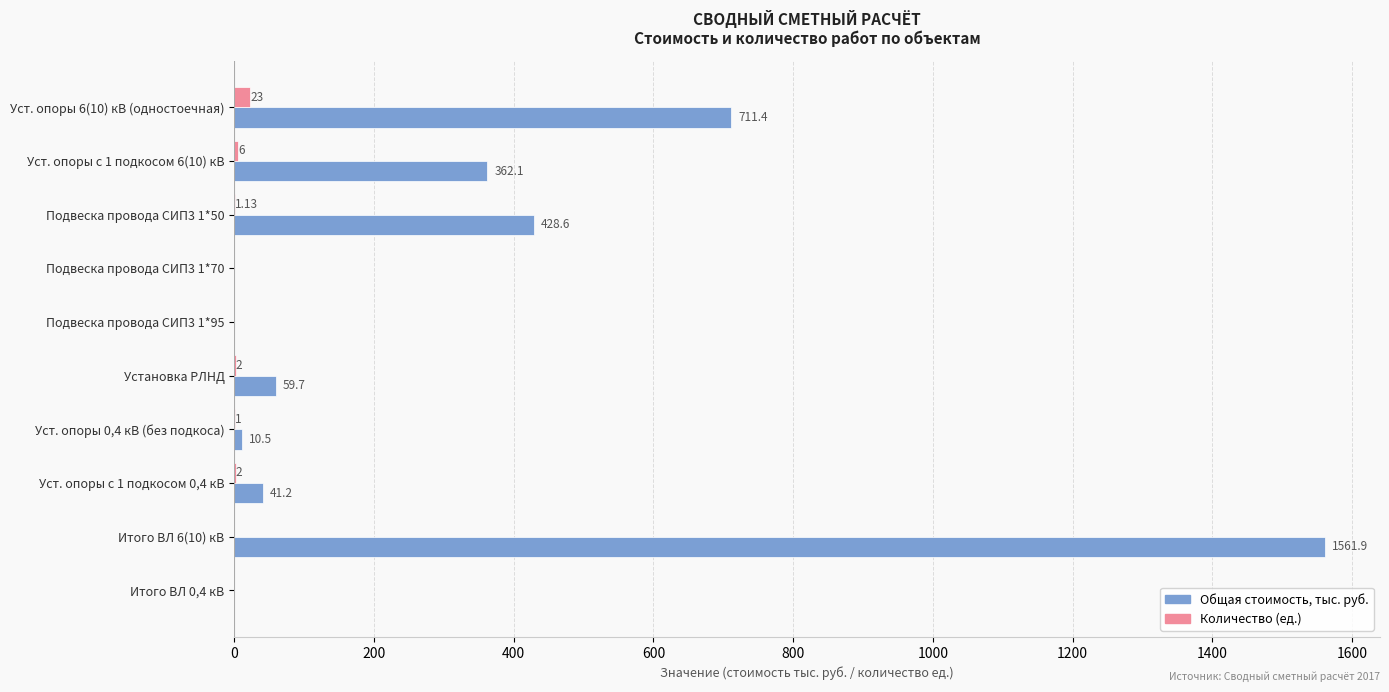

What is the sum of the Количество (ед.) values at Уст. опоры с 1 подкосом 6(10) кВ and Уст. опоры 6(10) кВ (одностоечная)?

29.0